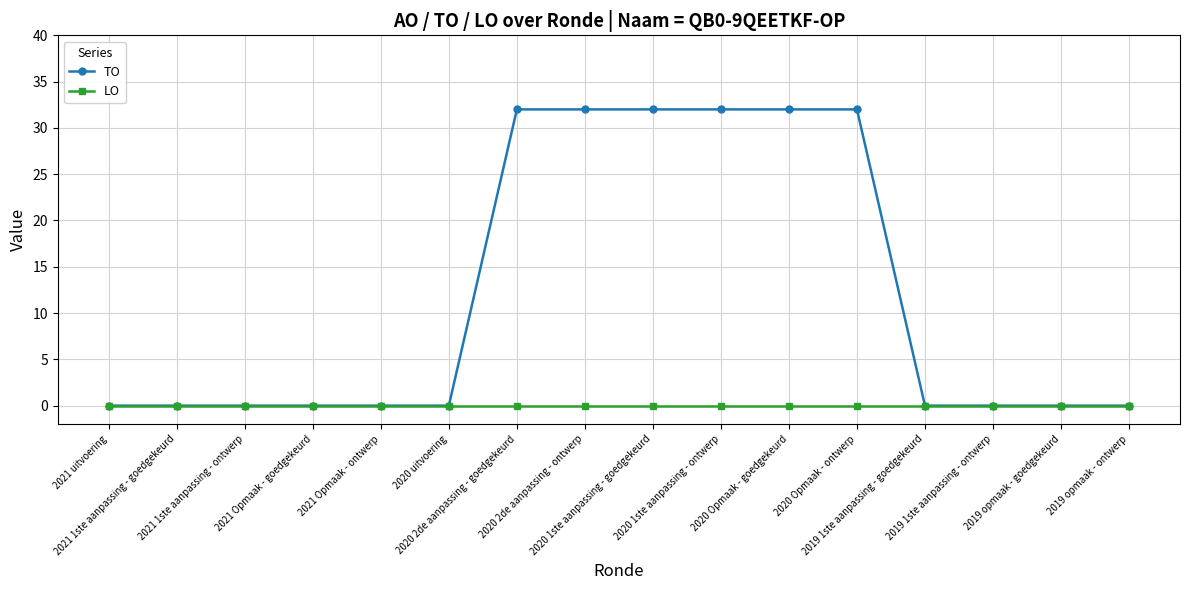

Which series has the largest total across all categories?

TO